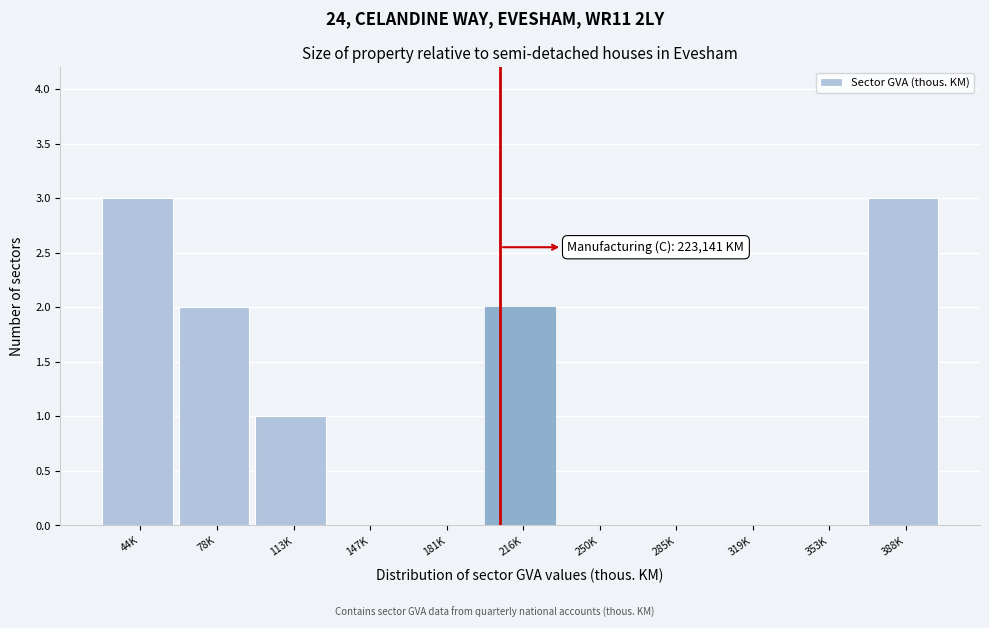

Reading left to right, transcribe all the data shown in this chart.

44K=3	78K=2	113K=1	147K=0	181K=0	216K=2	250K=0	285K=0	319K=0	353K=0	388K=3